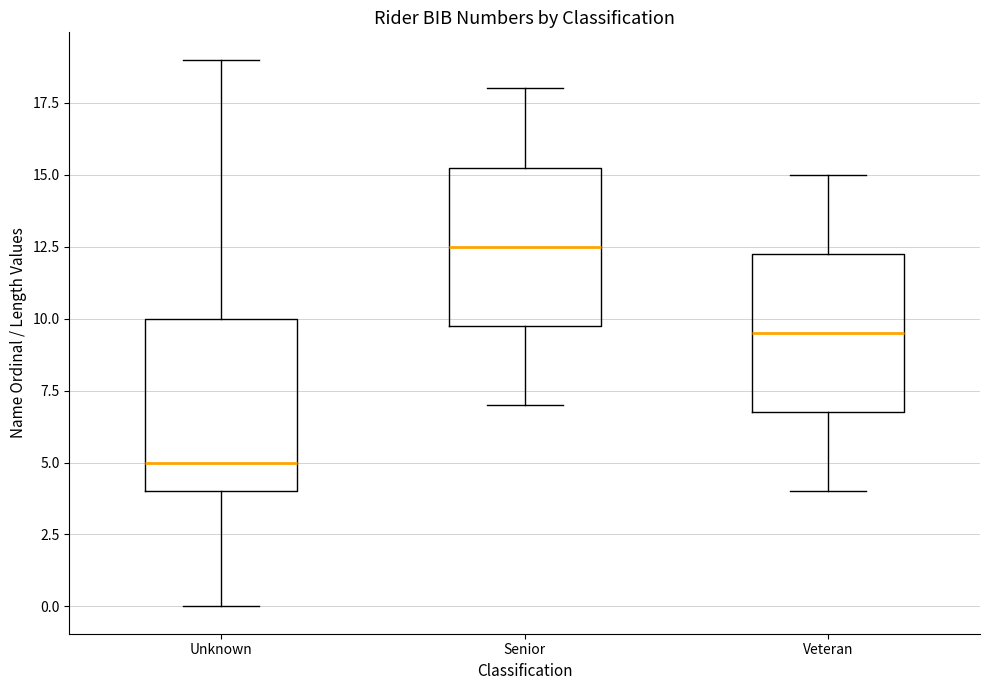

Comparing the boxes themselves (not the whiskers), which one is the tallest?

Unknown